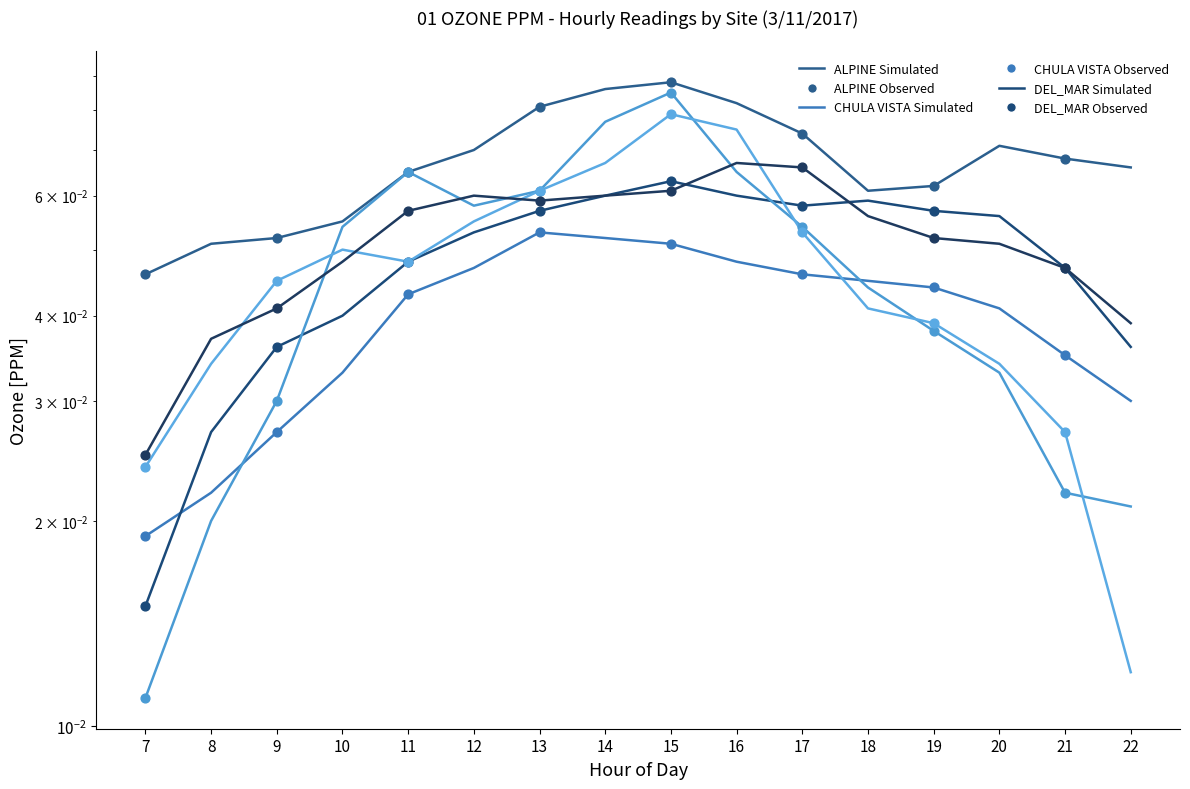

At which category is the sum across all series the highest?

15